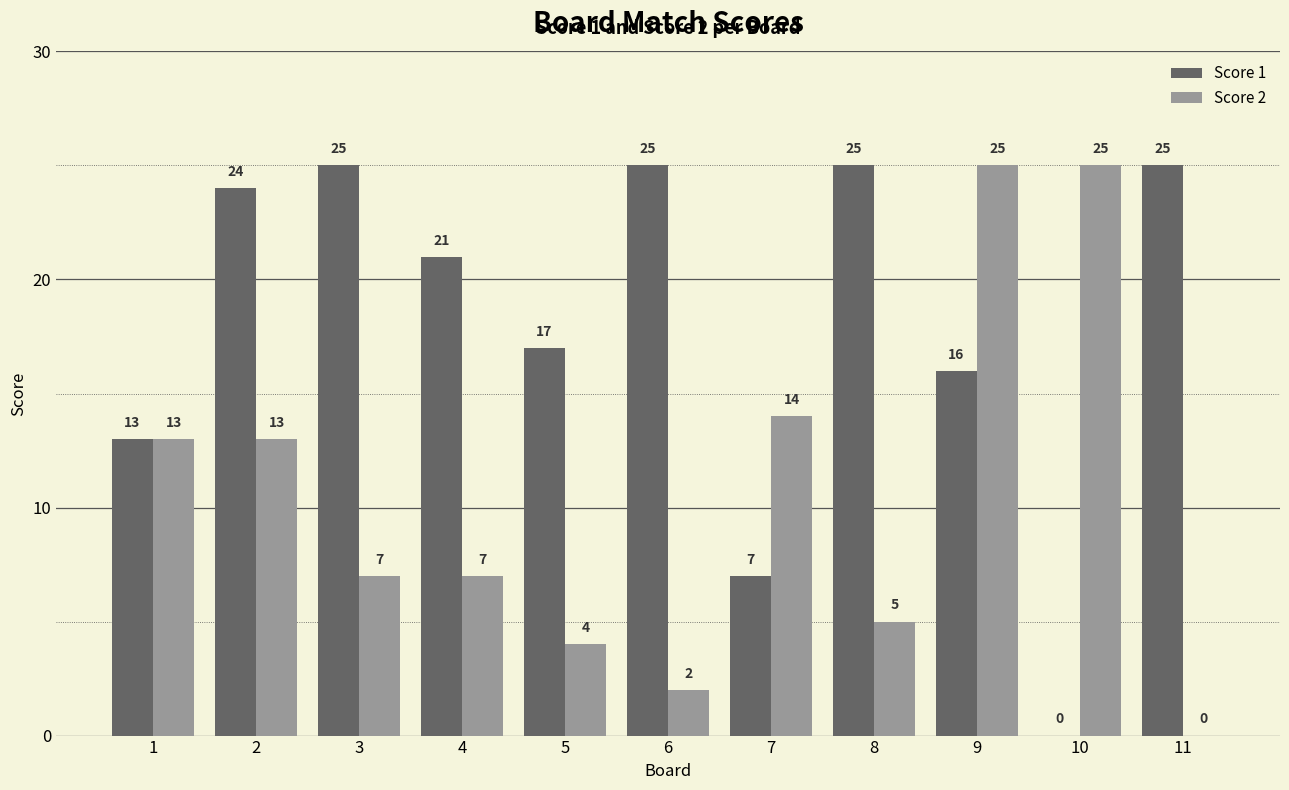

What is the highest value of the Score 2 series?

25